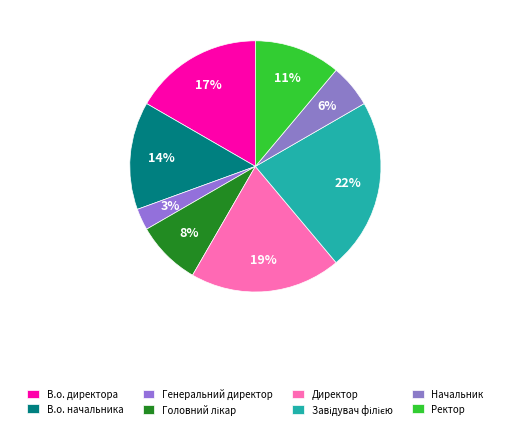

Do Ректор and Директор together represent more than half of the pie?

No